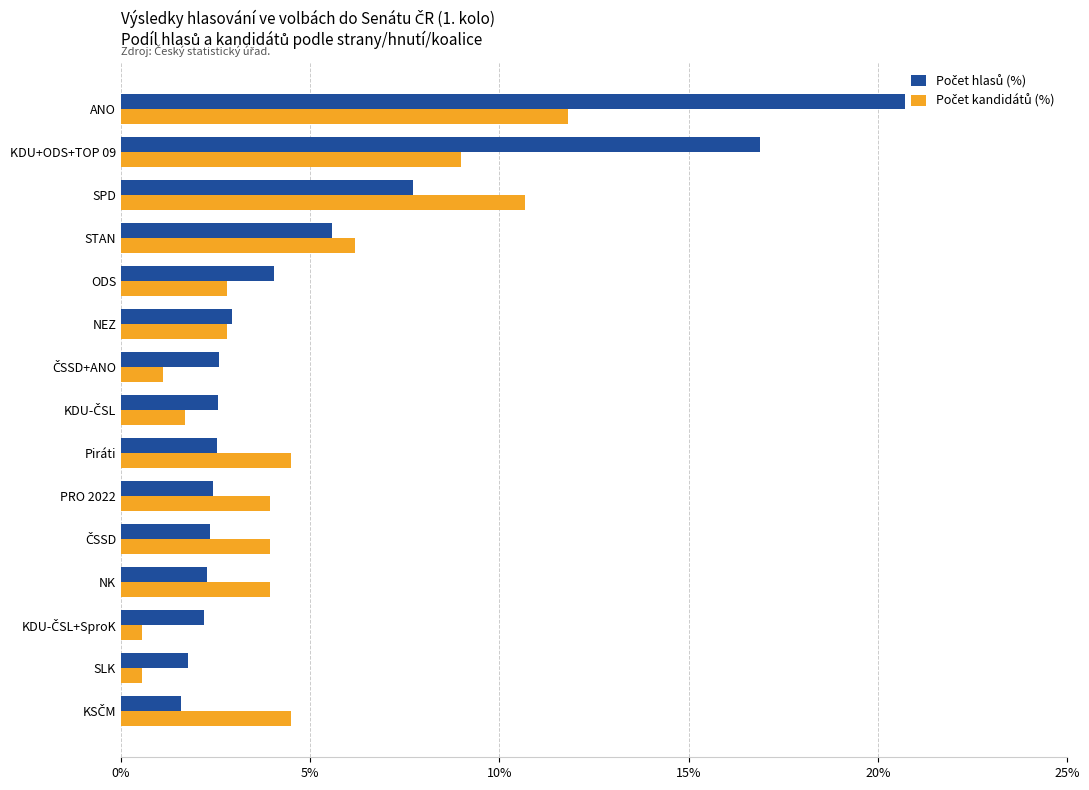

What is the total value across all series at NK?

6.2